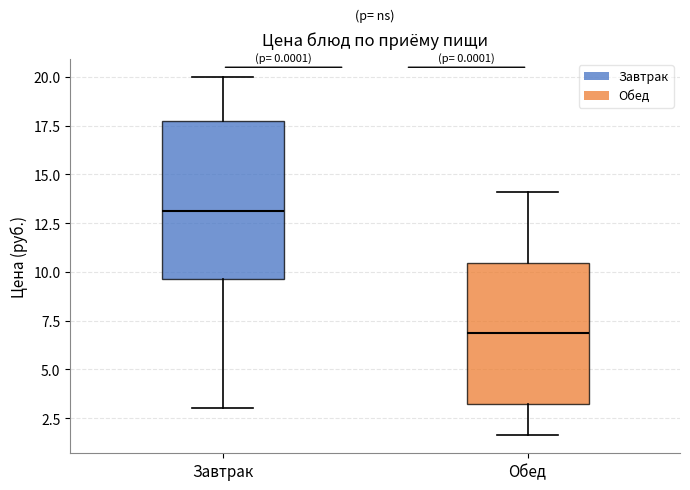

Reading left to right, transcribe this box plot: for each box, give where its median line is, the range the box spans, and where its two whiskers end, as read against the y-axis. The values are not printed on the chart, so give them approximately, as read against the axis.

Завтрак: median 13.0, box 9.5 to 18.0, whiskers 3.0 to 20.0
Обед: median 7.0, box 3.0 to 10.5, whiskers 1.5 to 14.0